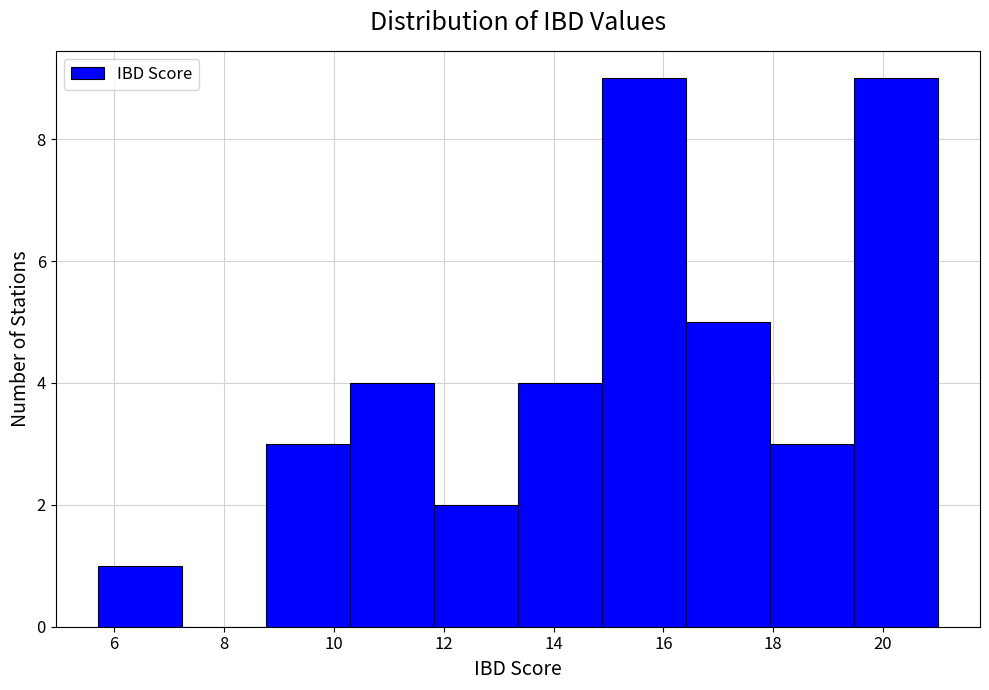

Reading left to right, transcribe this chart: for each bar, give the range it covers on the x-axis and its height. Neither the bar edges nor the heights are printed on the chart, so give them approximately, as read against the axes.

5.8 to 7.2: 1
7.2 to 8.8: 0
8.8 to 10.2: 3
10.2 to 11.8: 4
11.8 to 13.4: 2
13.4 to 14.8: 4
14.8 to 16.4: 9
16.4 to 18.0: 5
18.0 to 19.4: 3
19.4 to 21.0: 9